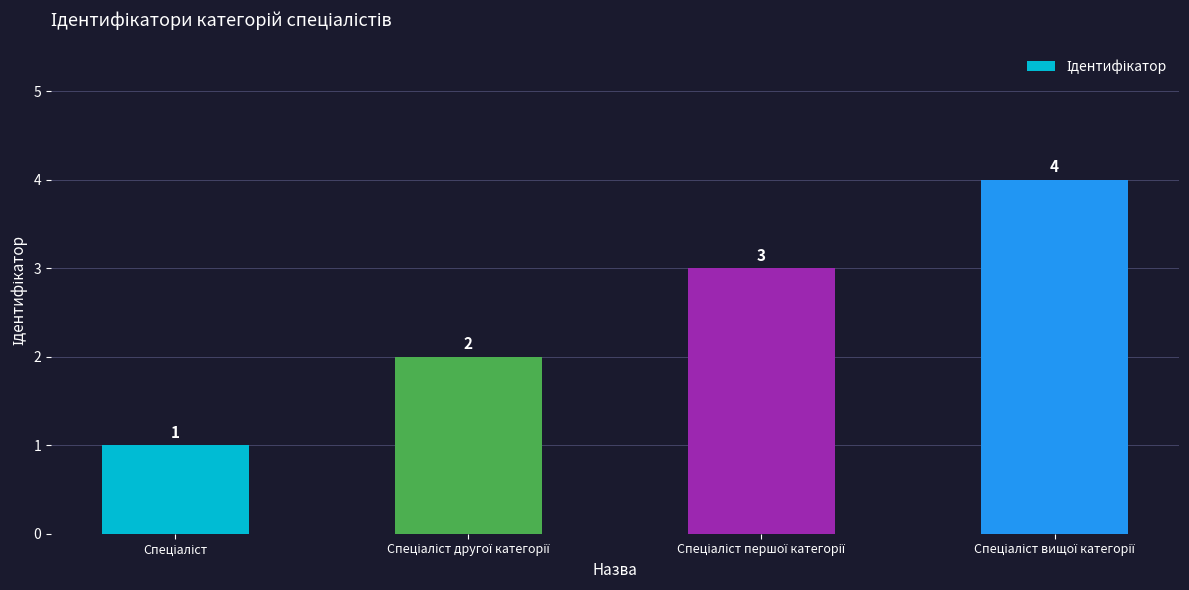

What is the greatest value displayed?

4